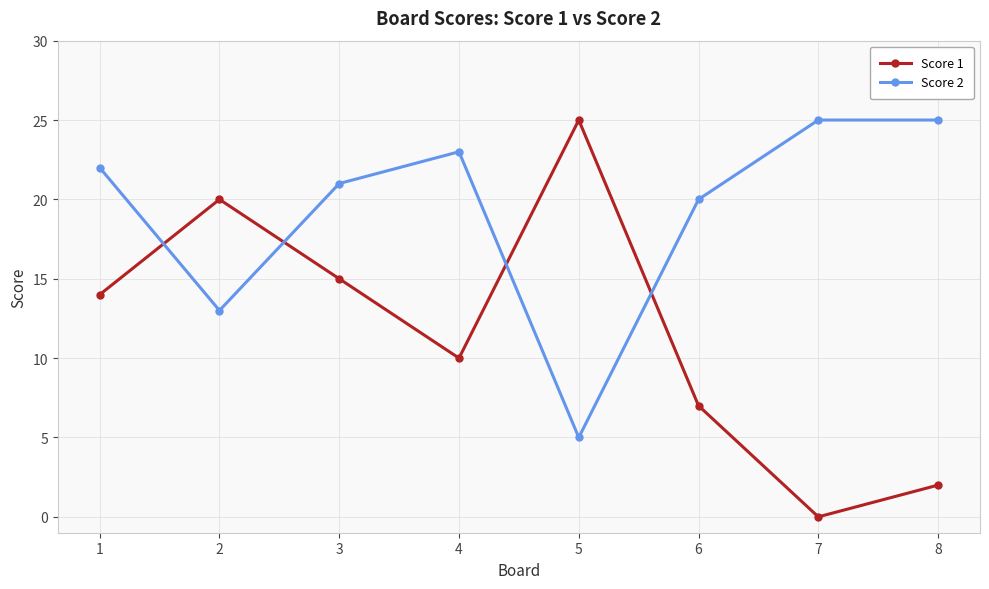

The value of Score 2 at 5 is 5. True or false?

True